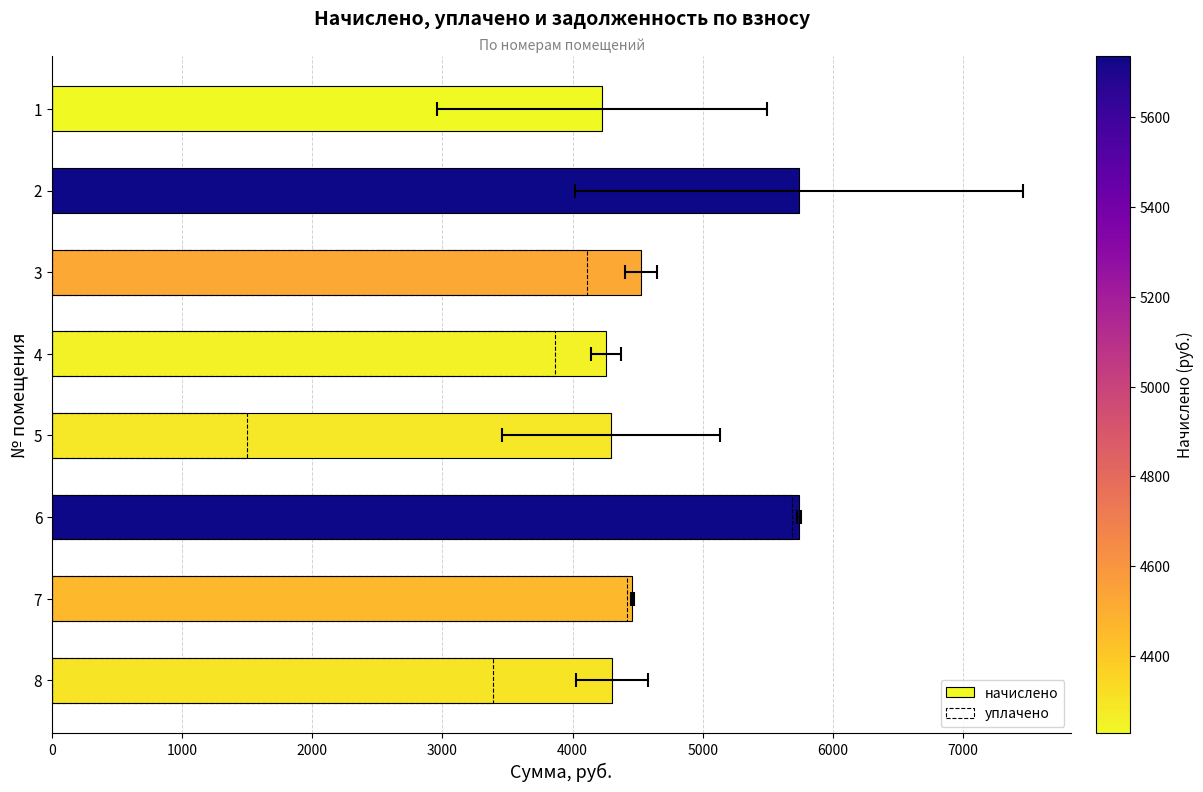

How many values in the начислено series exceed 4459?

4